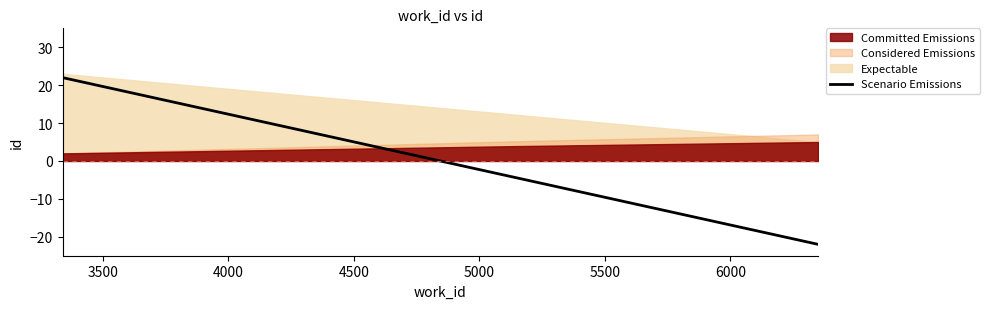

True or false: Scenario Emissions has more than 1 interior local peaks.

False